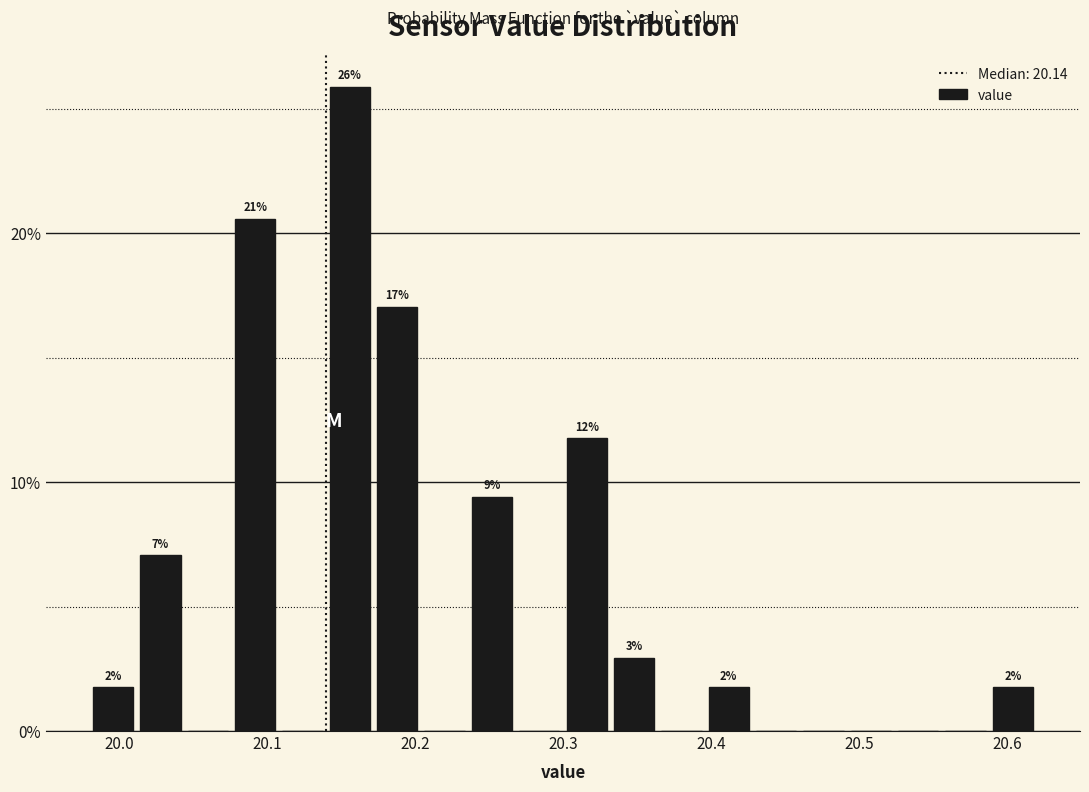

Read against the x-axis, roughly where is the centre of the tallest bar?

20.16